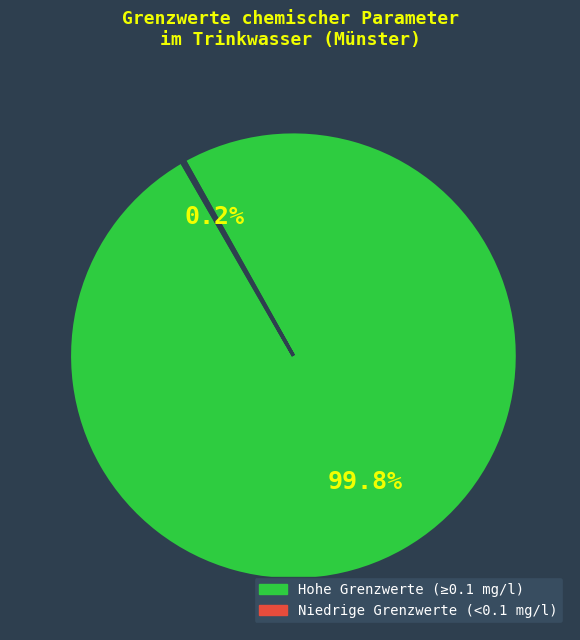

Does any single category account for the majority?

Yes